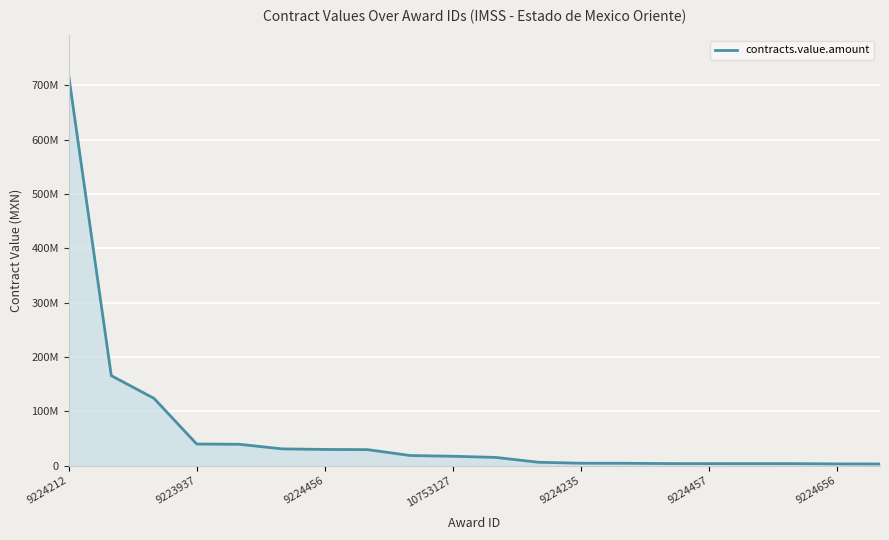

Reading left to right, list all the values displayed in this chart.

719654071.2	165726386.2	123976106.6	39937552.3	39421010.9	31013141.9	29948516.2	29597633.9	18775055.5	17410917.4	15293306.8	6389666.5	4577653.2	4535402.1	3961572.9	3877272.8	3843413.2	3815982.3	3366176.1	3223928.7